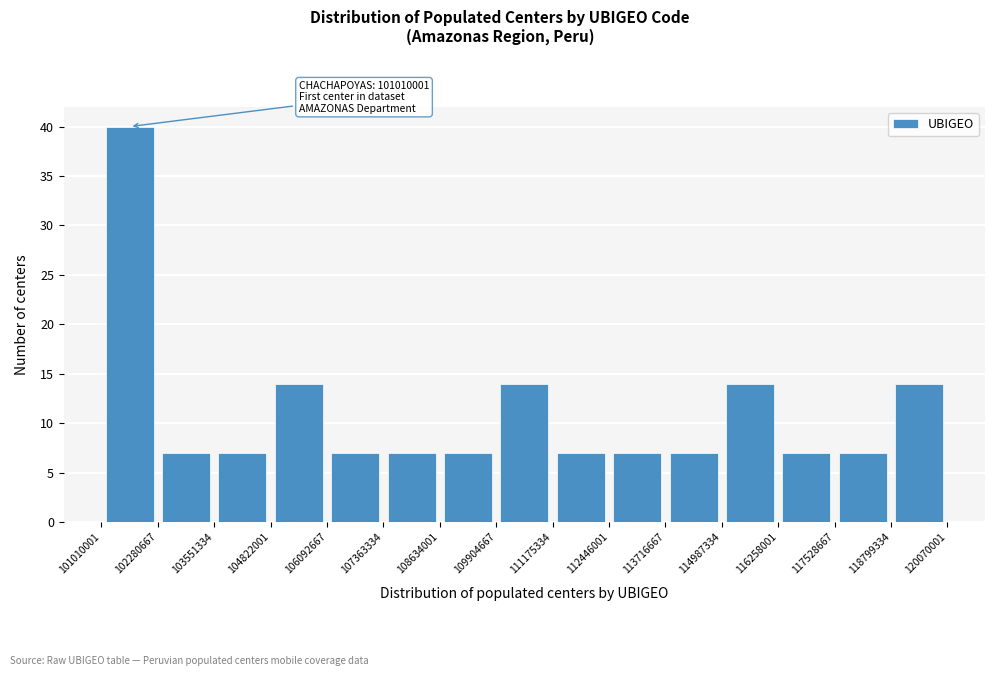

Which range on the x-axis has the tallest bar?

101010001 to 102280667